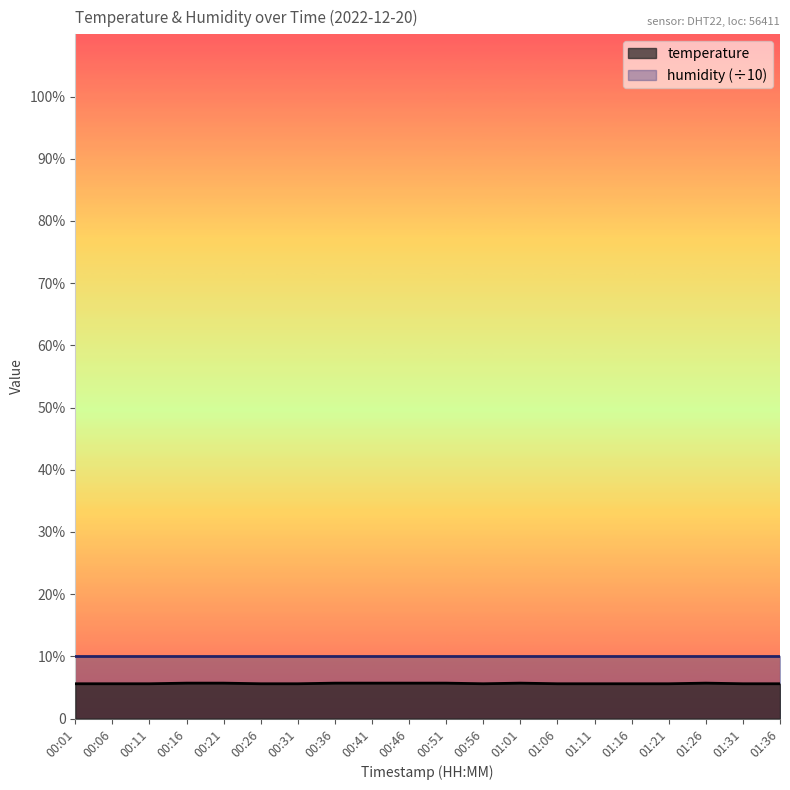

What are all the series names shown in the legend?

temperature, humidity (÷10)